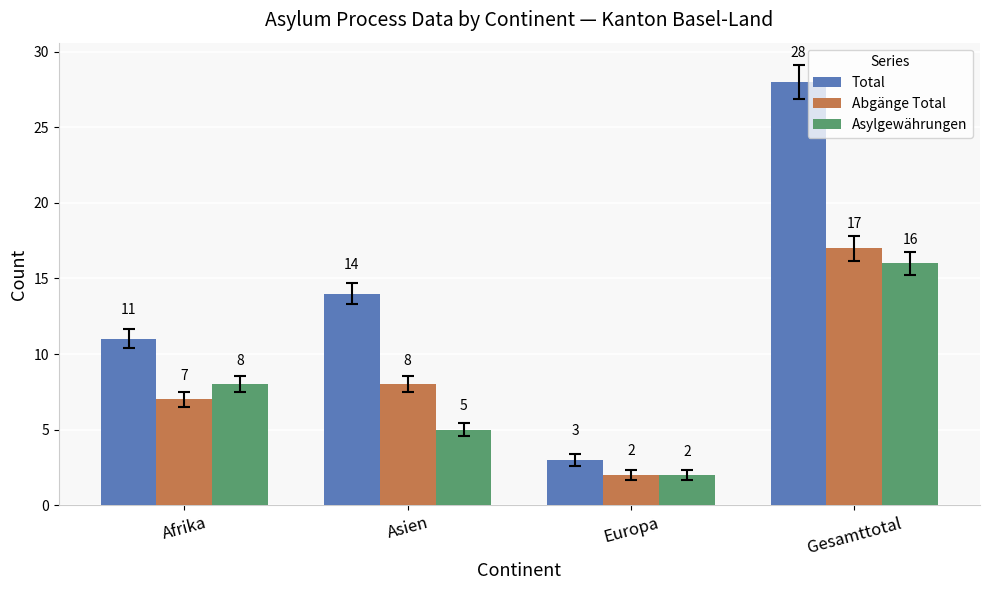

What position from the left is Afrika?

1